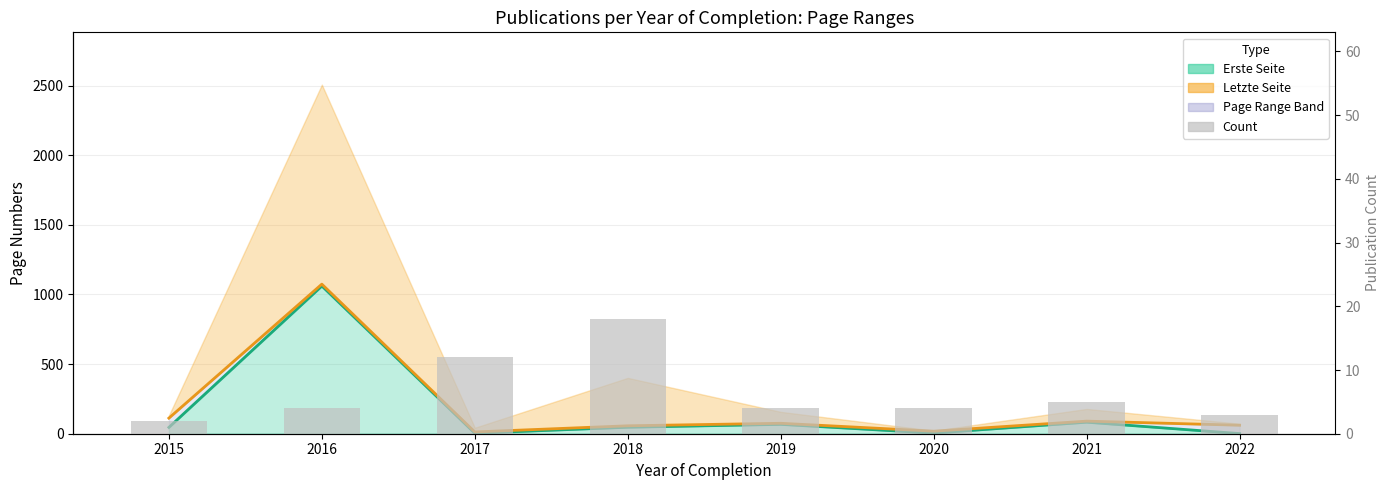

What is the value of the Letzte Seite (mean) bar at the 5th from the left?

75.0